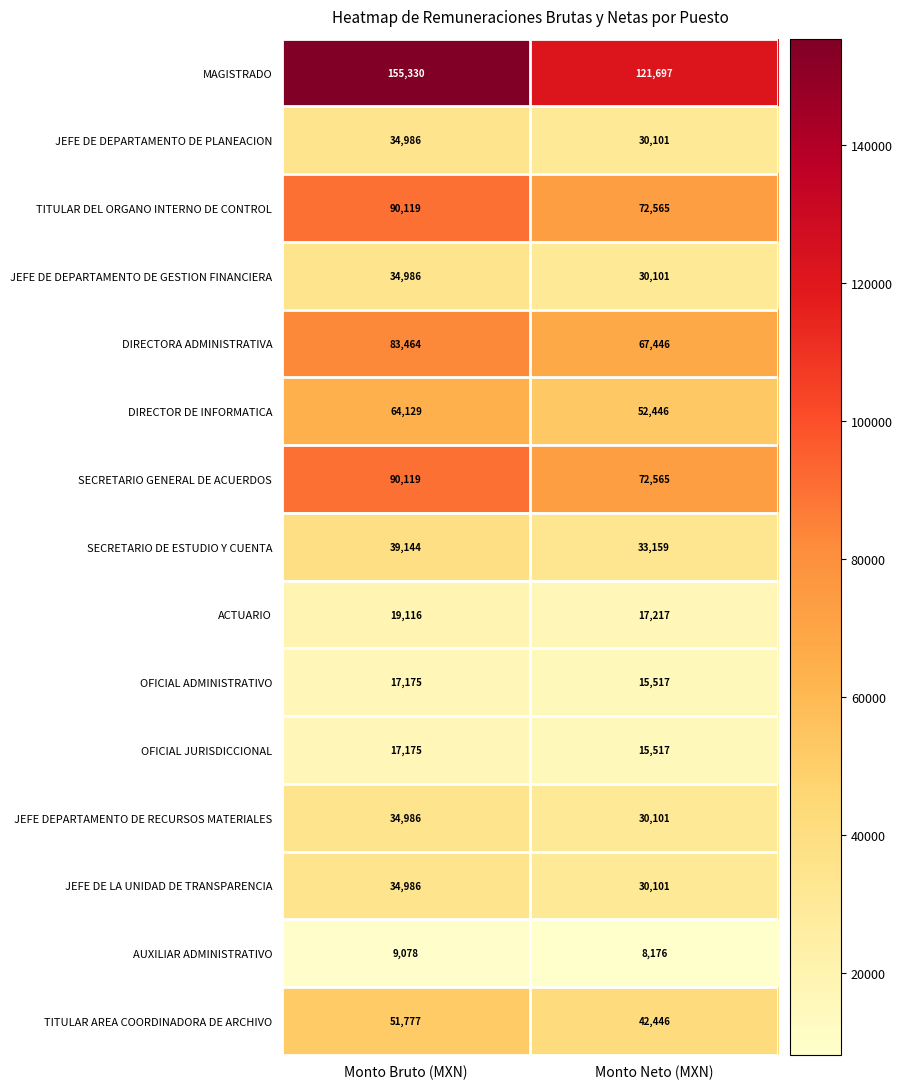

What is the difference between the maximum and minimum values in the SECRETARIO GENERAL DE ACUERDOS series?

17554